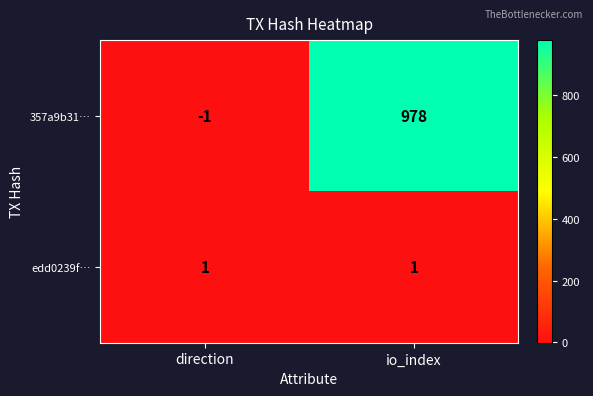

Which label corresponds to the smallest value in the chart?

direction